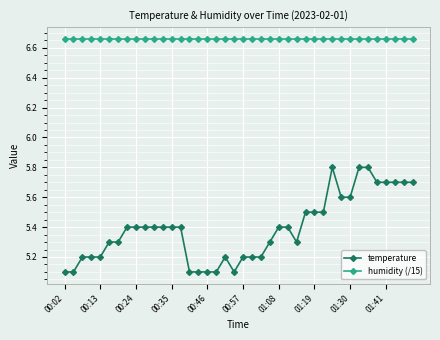

At how many categories does at least one series exceed 5?

40